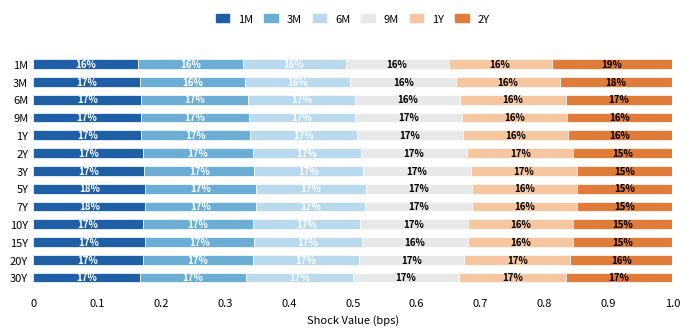

What are all the series names shown in the legend?

1M, 3M, 6M, 9M, 1Y, 2Y